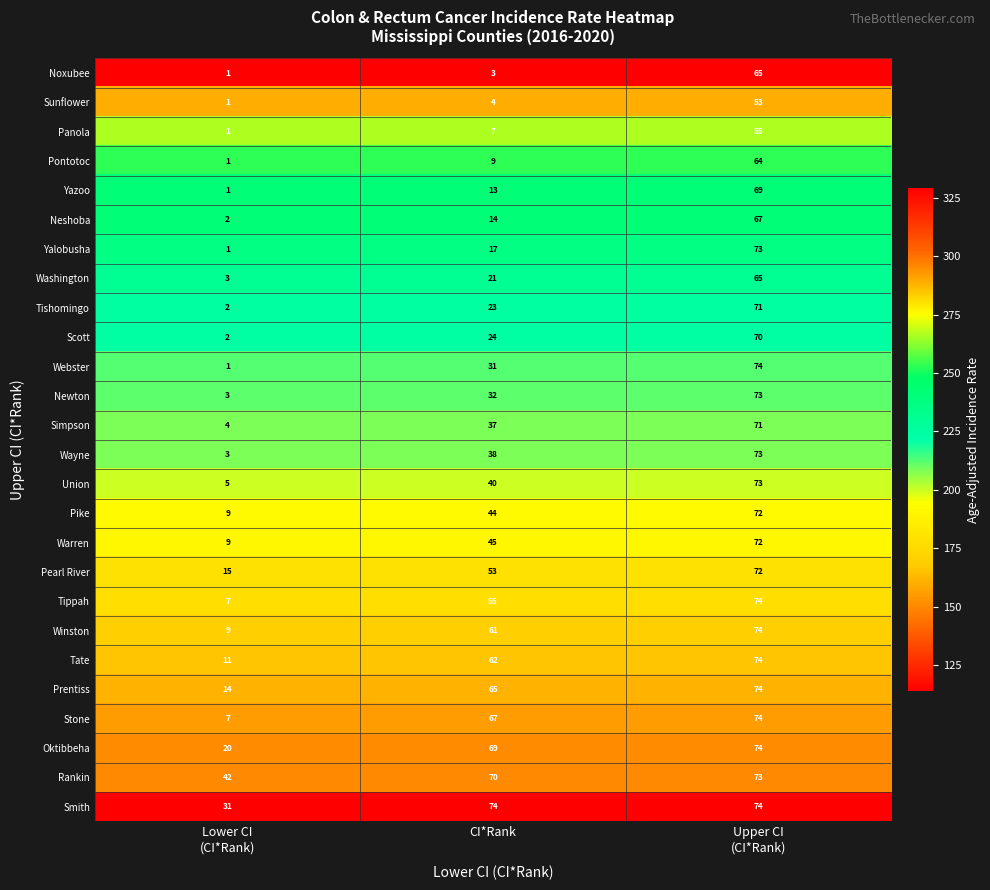

The value of Warren at CI*Rank is 11. True or false?

False